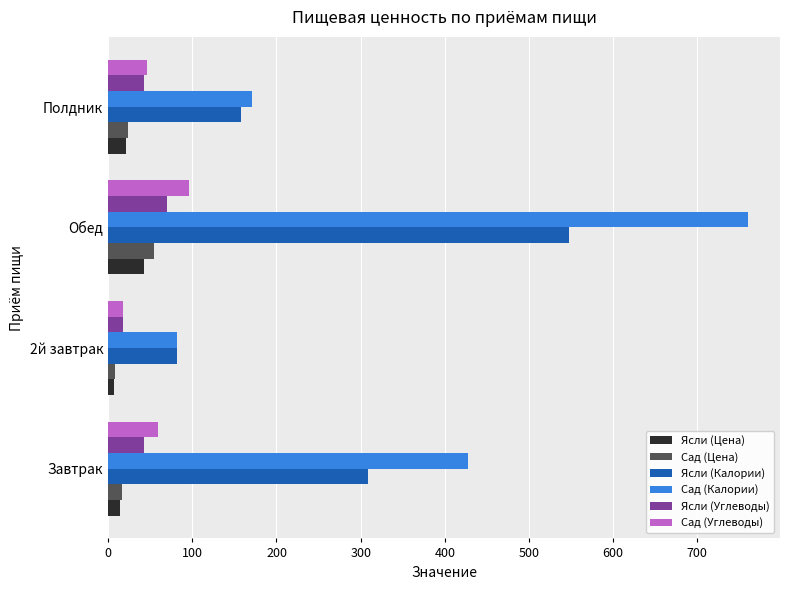

Which series changed the most between Завтрак and 2й завтрак?

Сад (Калории)